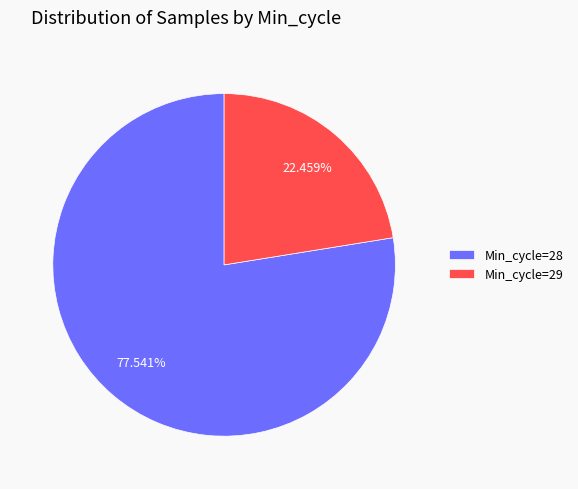

Is the sum of Min_cycle=29 and Min_cycle=28 greater than half?

Yes